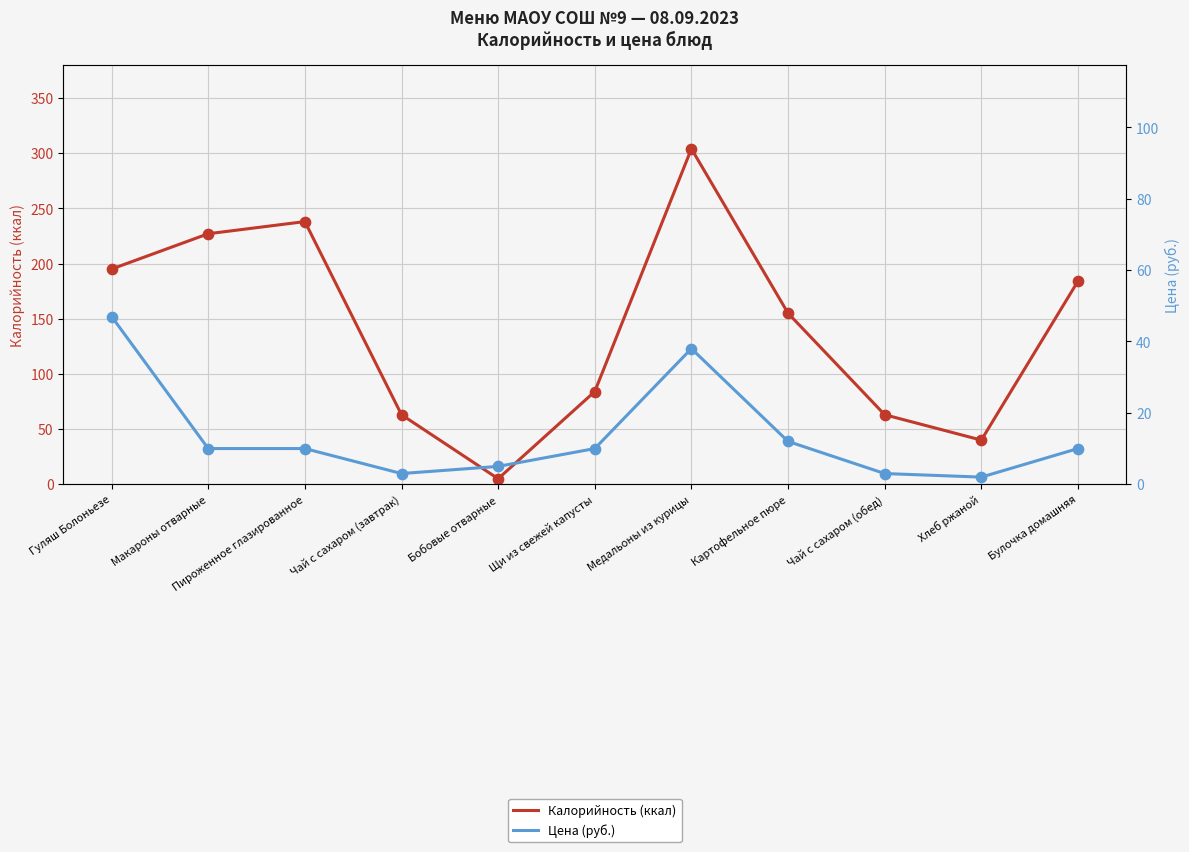

At how many categories does at least one series exceed 28?

10